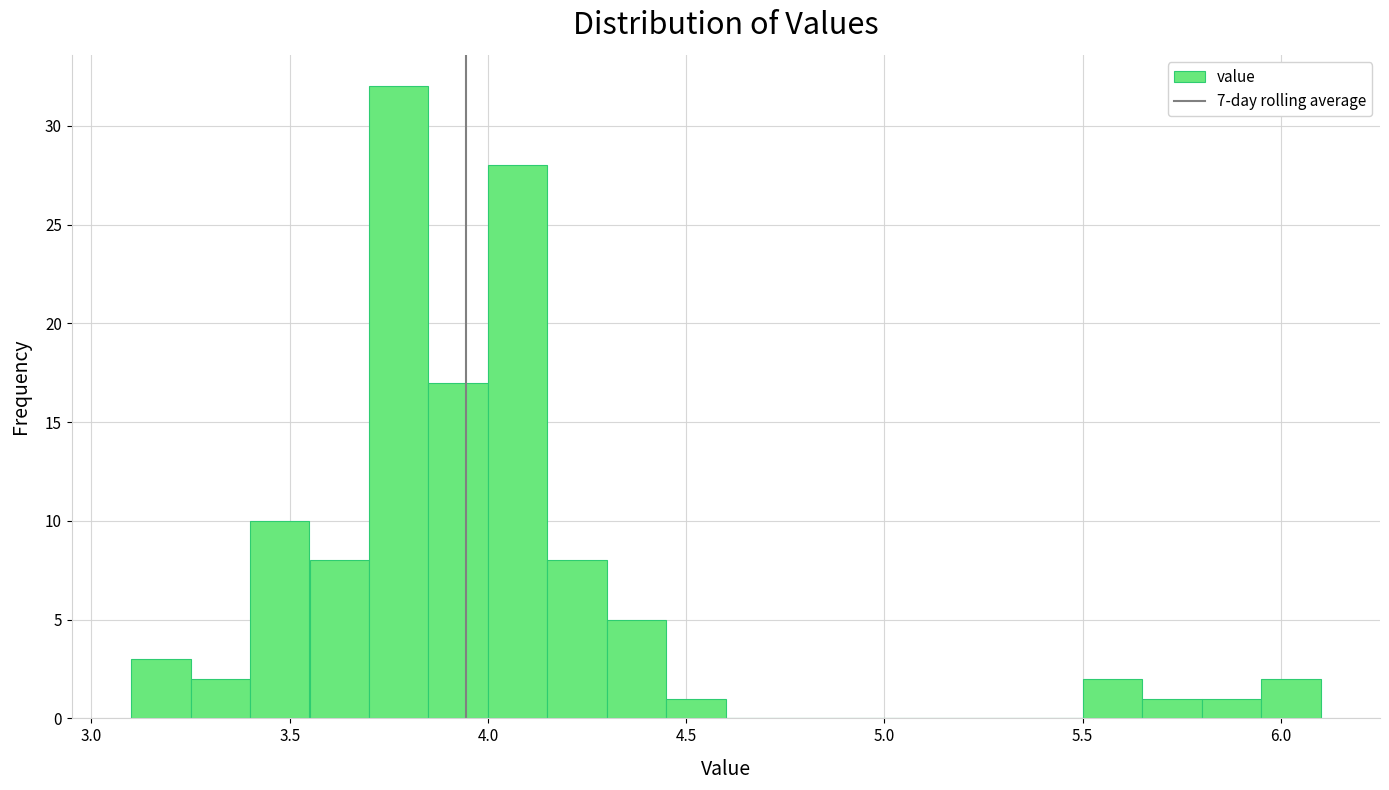

Read against the x-axis, roughly where is the centre of the tallest bar?

3.80